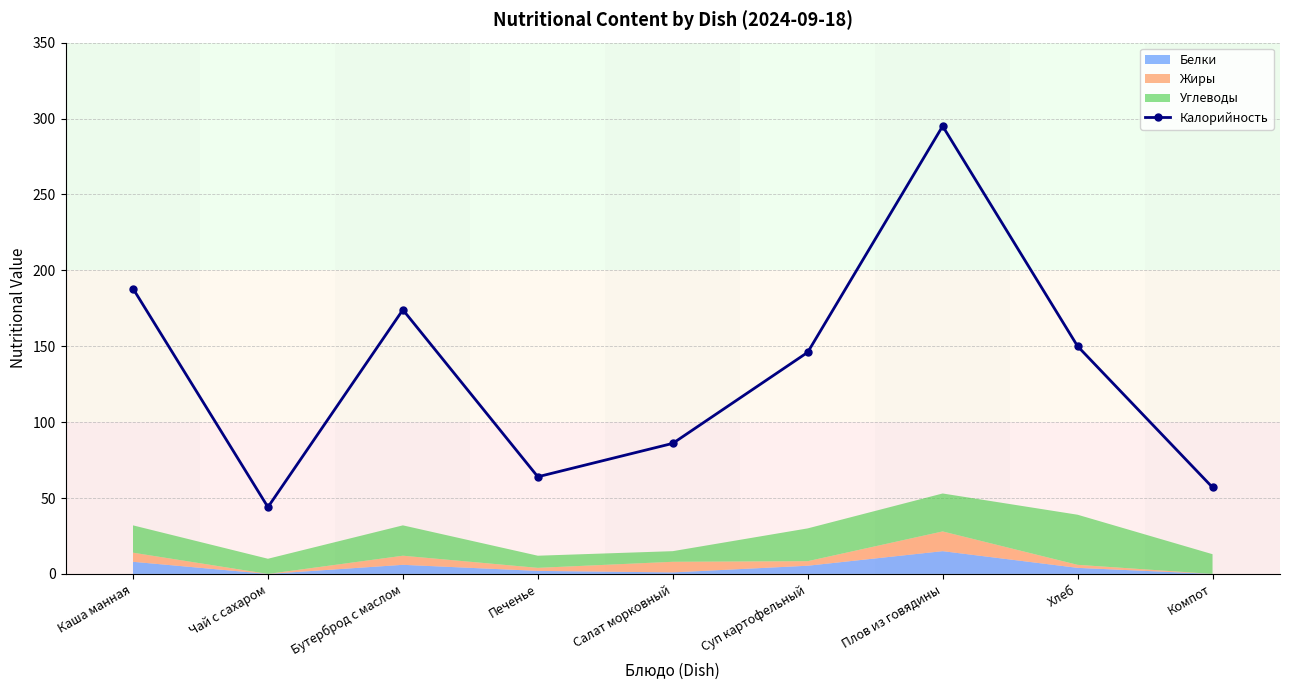

What is the label of the 7th point from the right?

Бутерброд с маслом